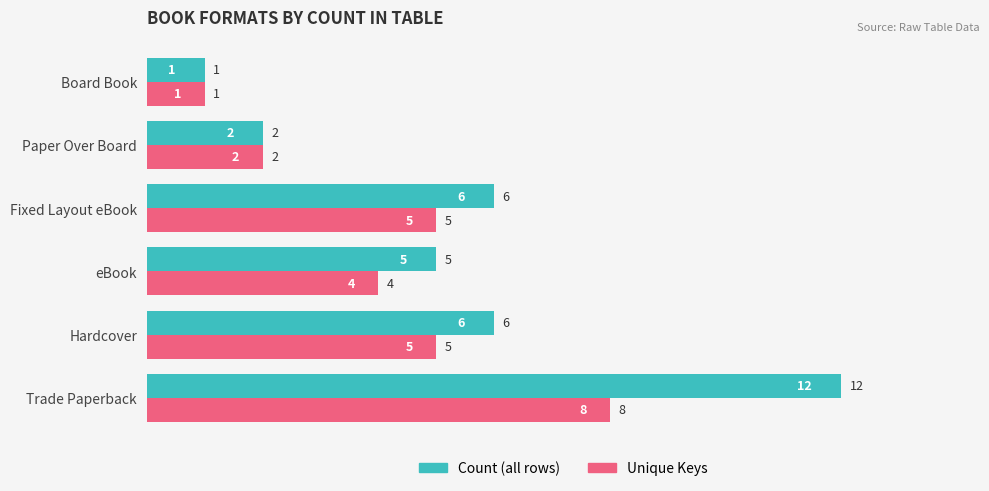

Which category has the lowest value in the Count (all rows) series?

Board Book